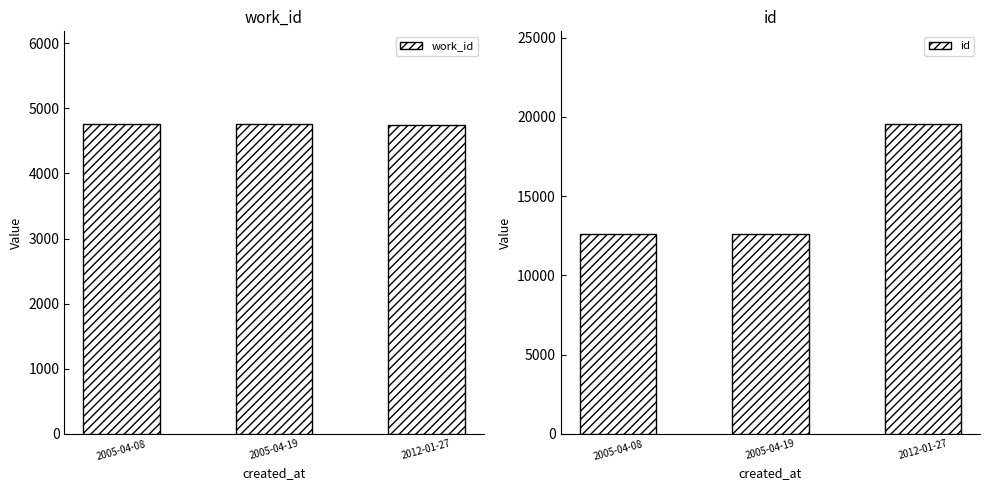

What position from the left is 2005-04-19?

2